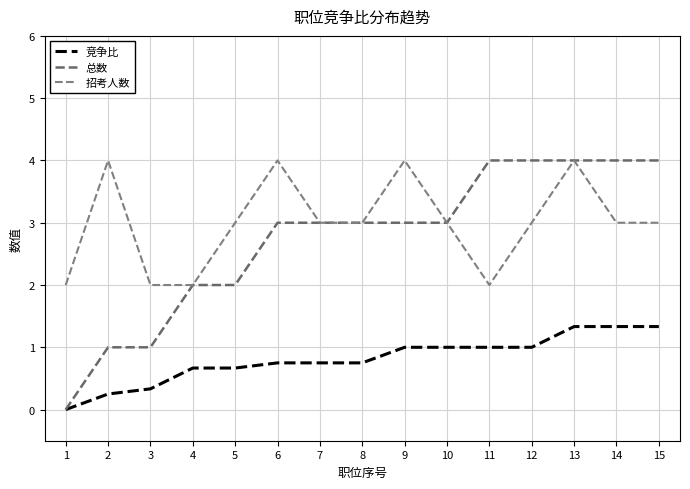

At which category is the sum across all series the highest?

13